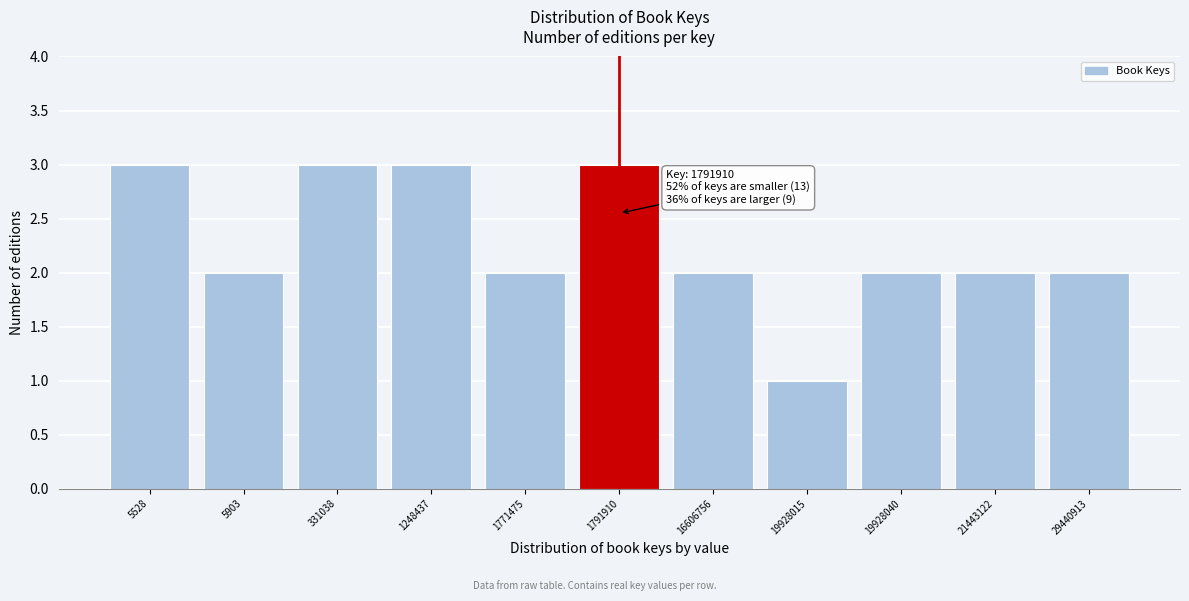

Reading left to right, list all the values displayed in this chart.

3	2	3	3	2	3	2	1	2	2	2